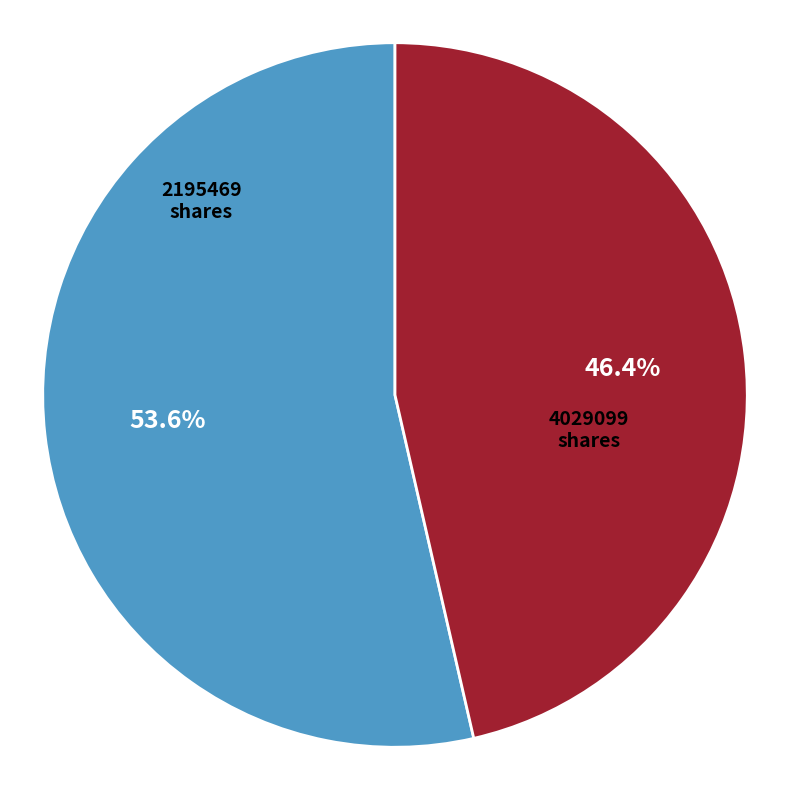

What is the ratio of the value at 4029099 shares to the value at 2195469 shares?

0.9